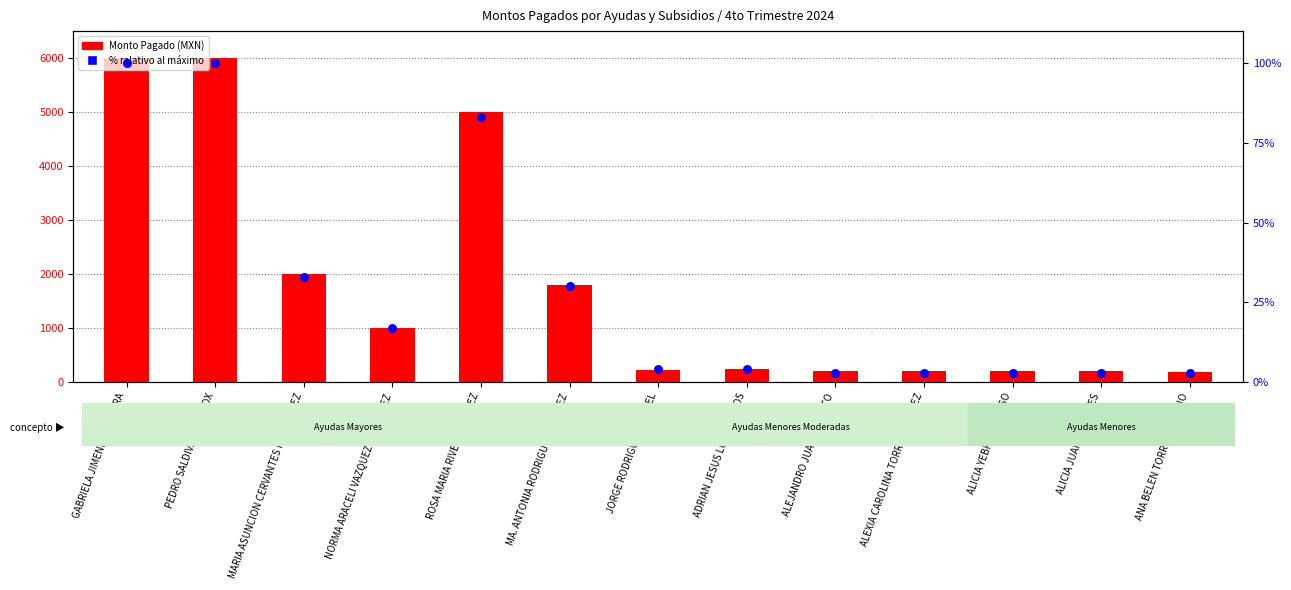

Is the value of Monto Pagado at GABRIELA JIMENEZ CABRERA greater than the value of Pct rank within sample at JORGE RODRIGUEZ RANGEL?

Yes